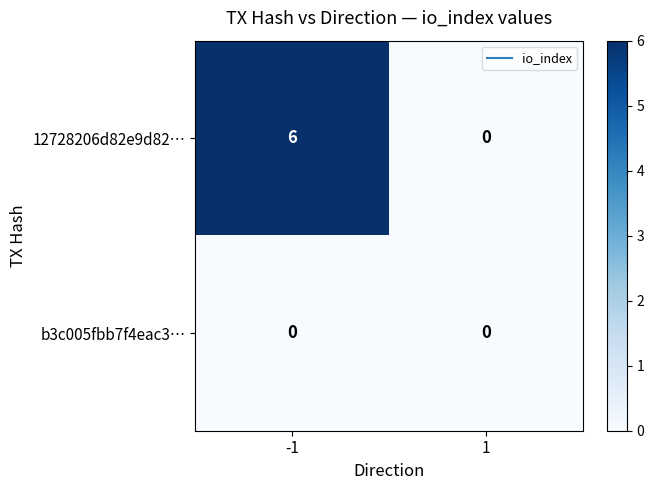

Which series has the widest spread of values?

12728206d82e9d82…